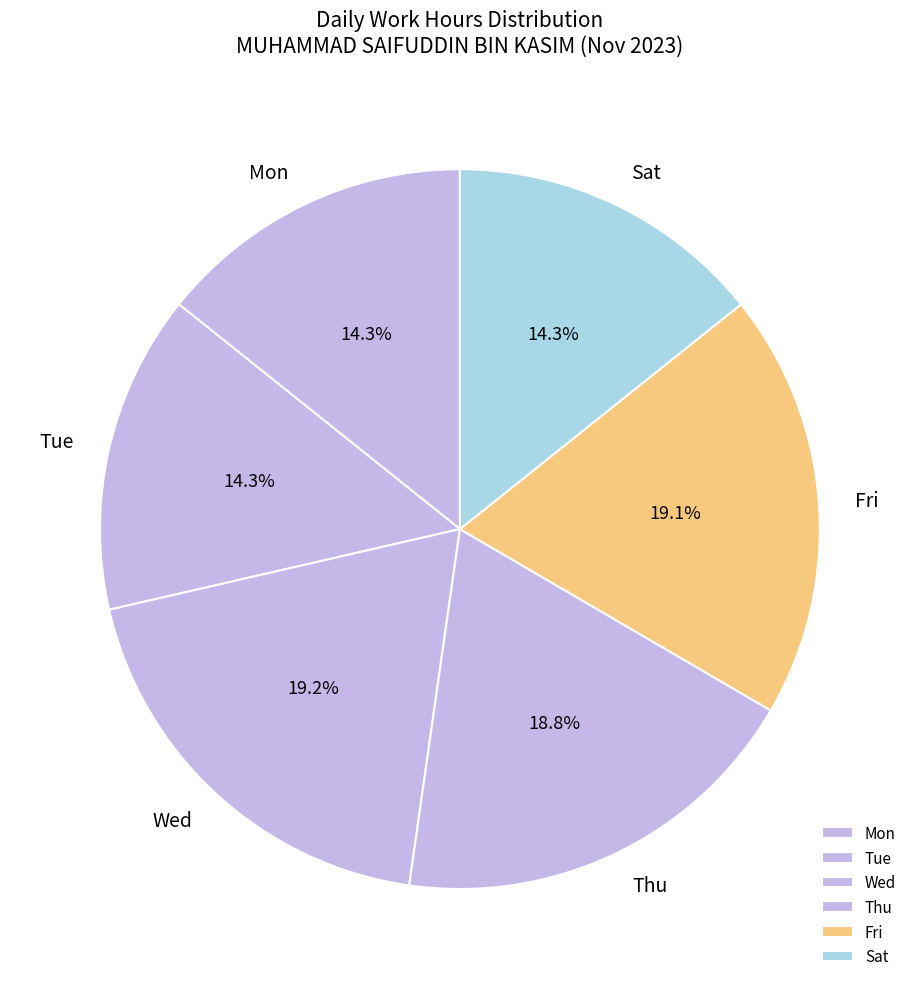

Do Sat and Thu together represent more than half of the pie?

No